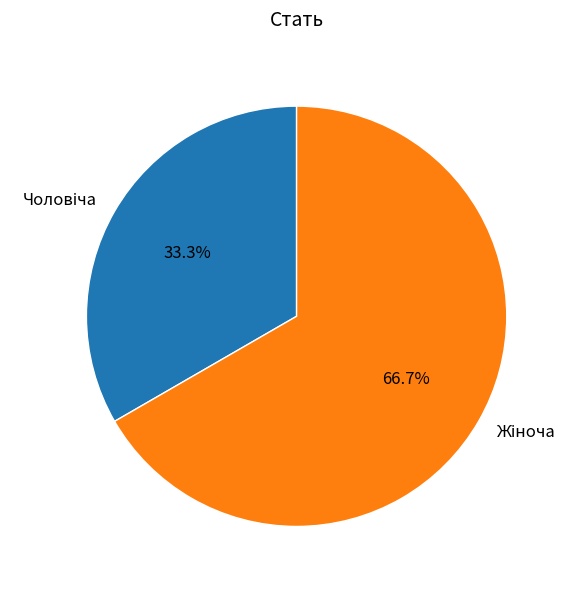

Is there a majority slice in this chart?

Yes